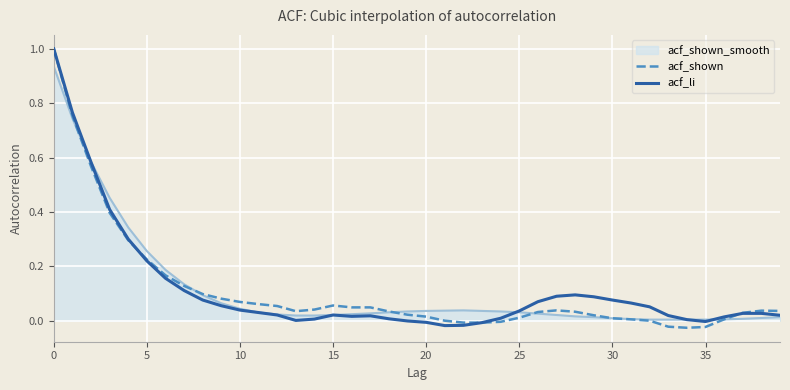

What is the maximum value for acf_shown?

1.0